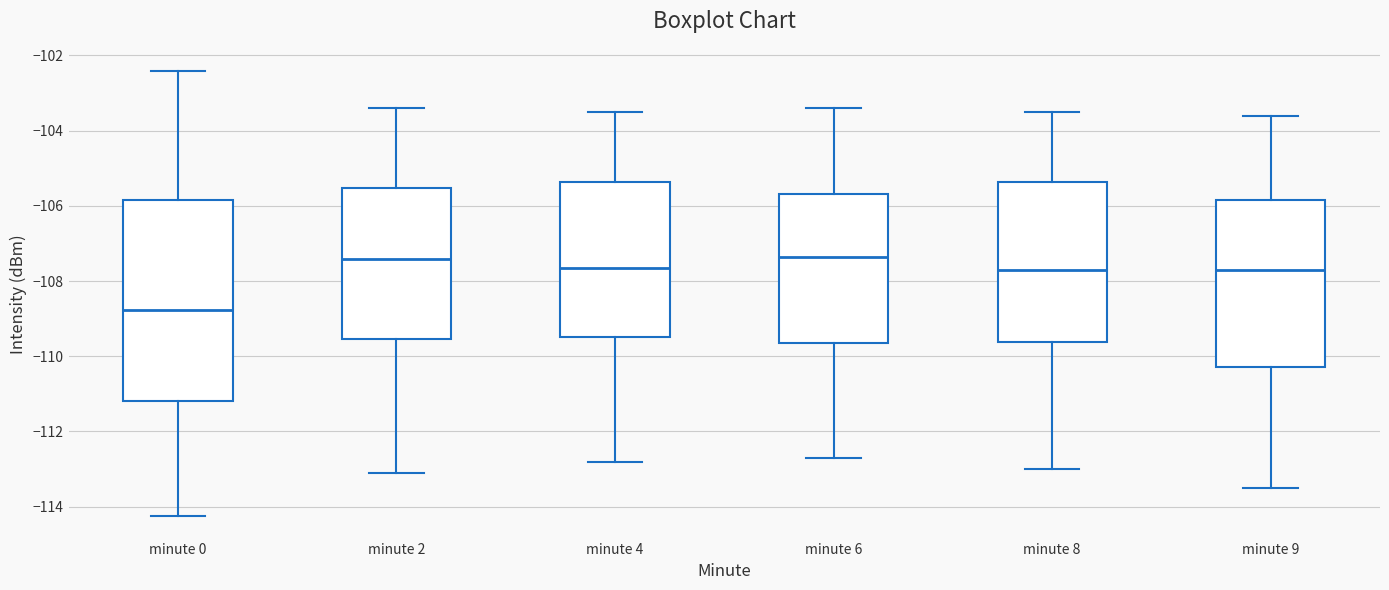

Which box's median line is the lowest?

minute 0